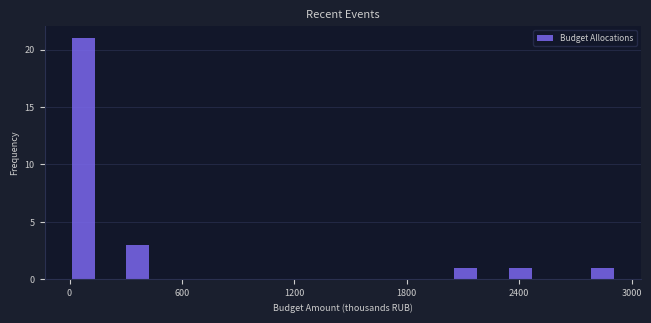

Read against the x-axis, roughly where is the centre of the tallest bar?

100